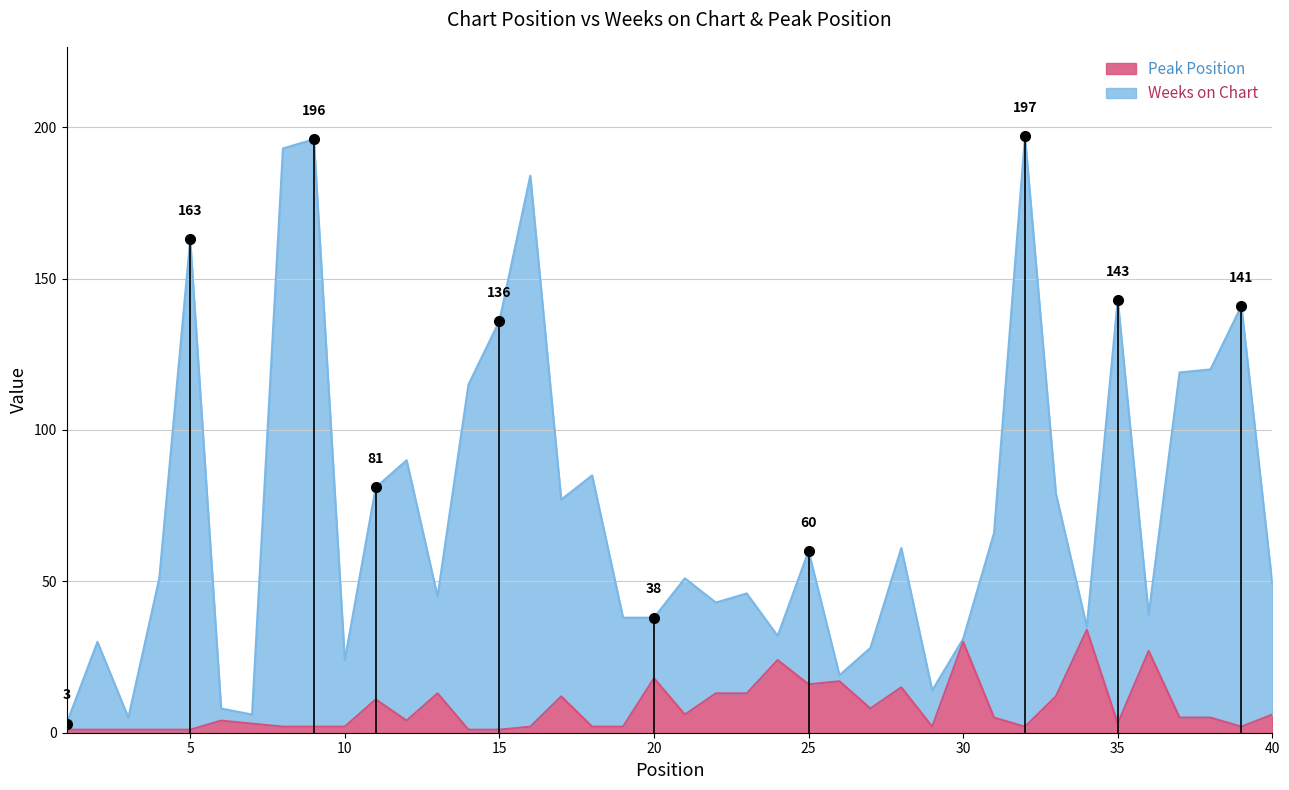

True or false: Weeks on Chart and Peak Position intersect in this chart.

False